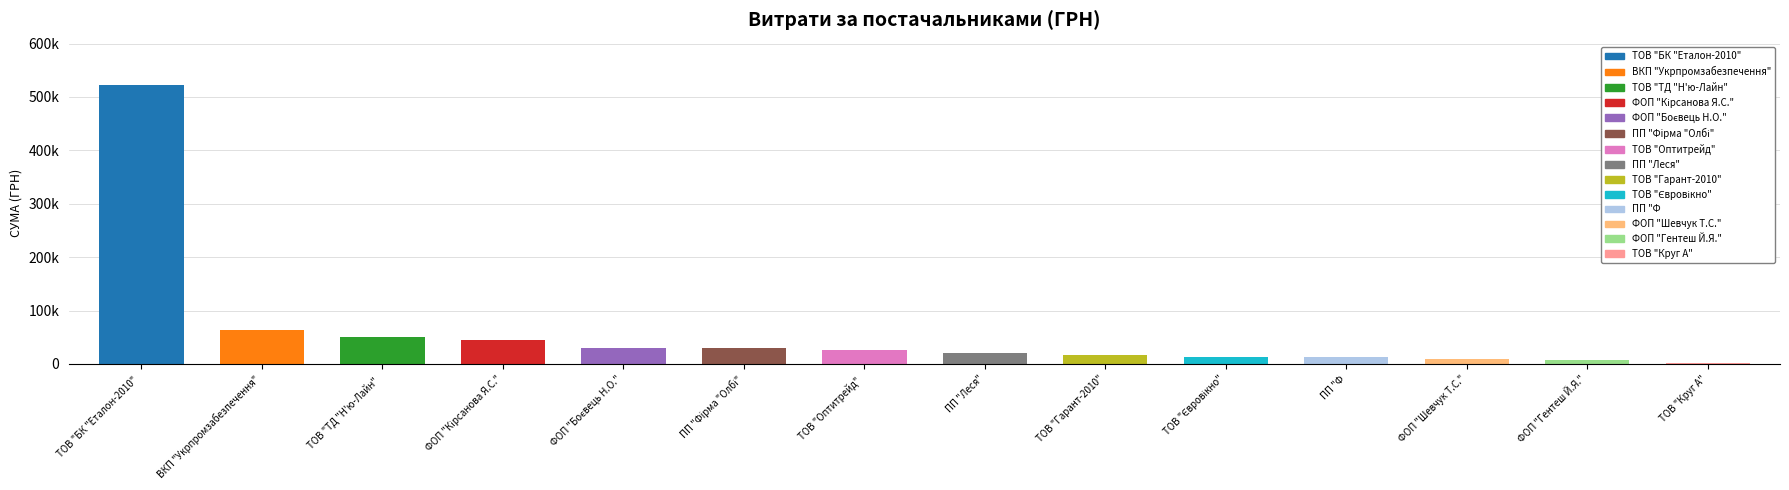

Are the bars horizontal?

No